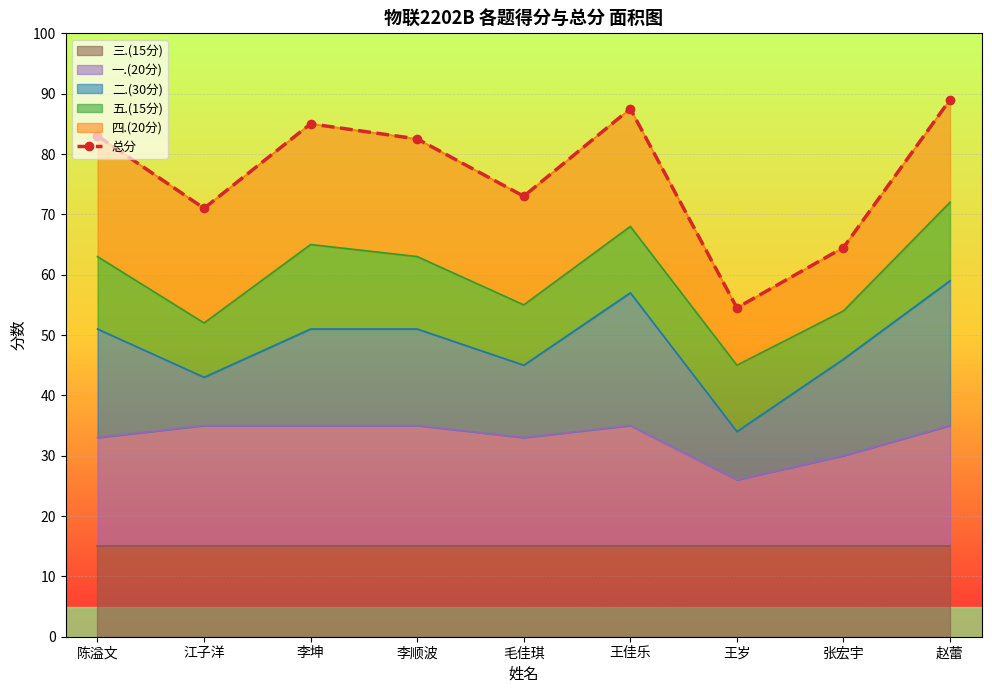

How many lines are shown in the chart?

1